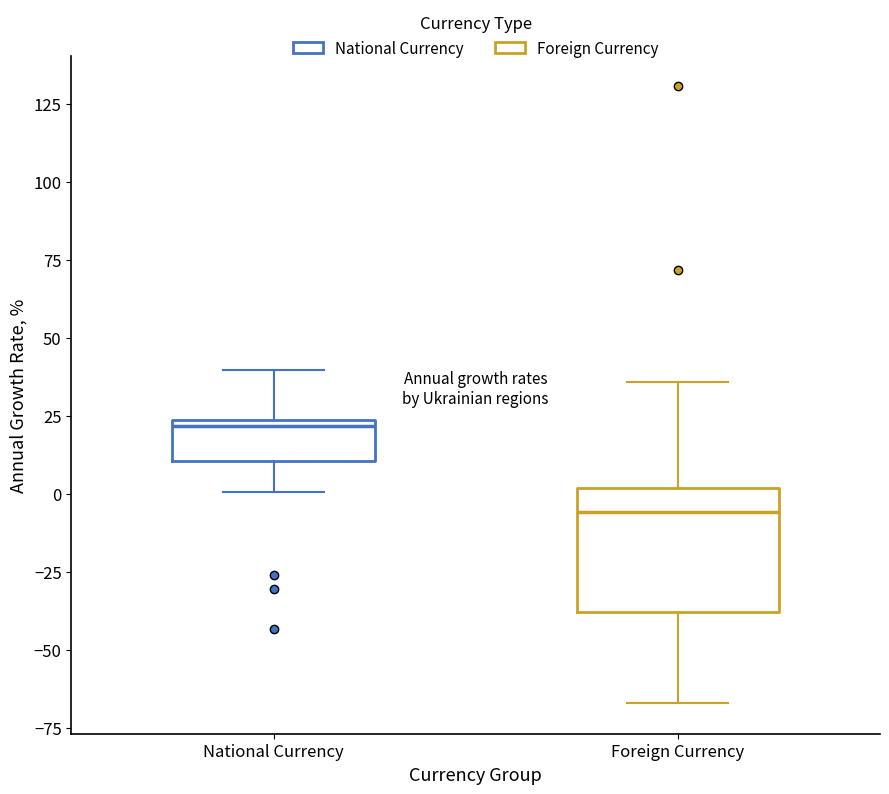

Reading left to right, read every box against the y-axis: the position of its median line, the range the box covers, and the ends of its whiskers. The values are not printed on the chart, so give them approximately, as read against the axis.

National Currency: median 20, box 10 to 25, whiskers 0 to 40
Foreign Currency: median -5, box -40 to 0, whiskers -65 to 35